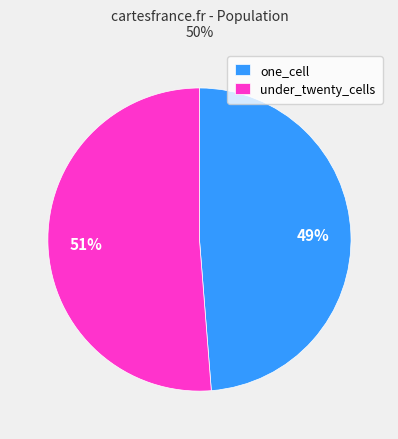

How many slices are in this pie chart?

2